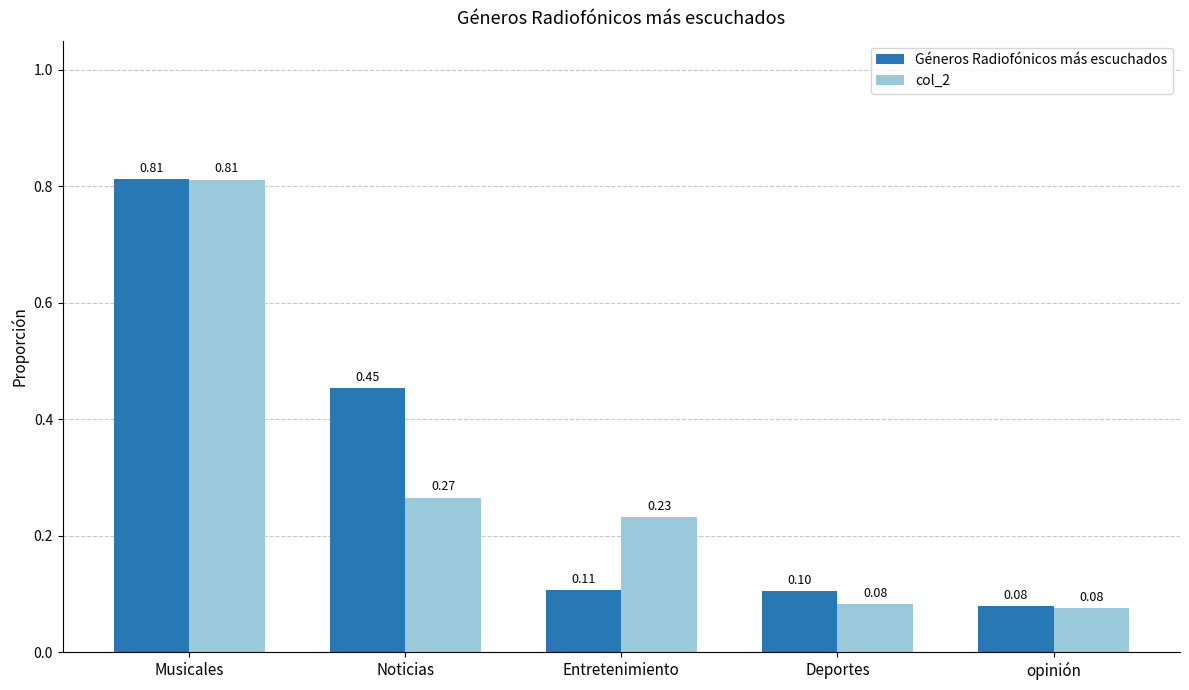

The value of col_2 at Musicales is 0.2. True or false?

False